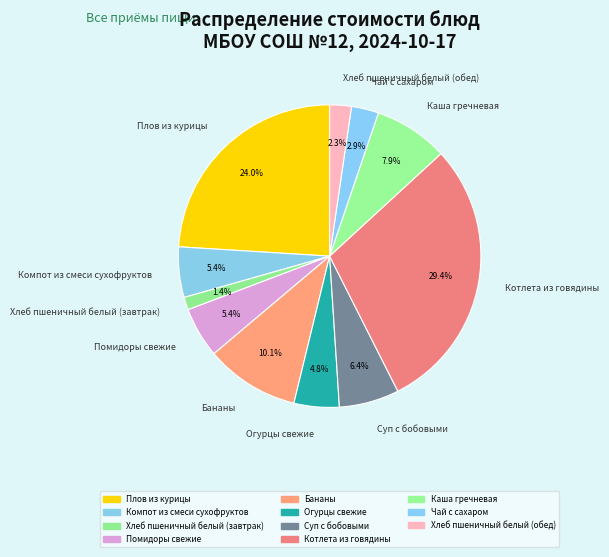

Count the number of slices in the pie.

11